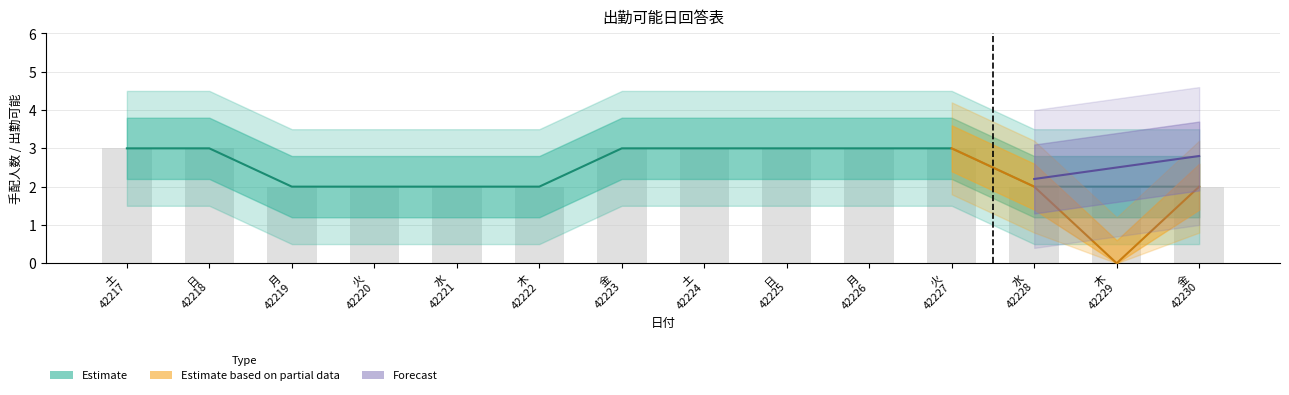

Rank the categories by value from highest to lowest.

土 42217, 日 42218, 金 42223, 土 42224, 日 42225, 月 42226, 火 42227, 月 42219, 火 42220, 水 42221, 木 42222, 水 42228, 木 42229, 金 42230